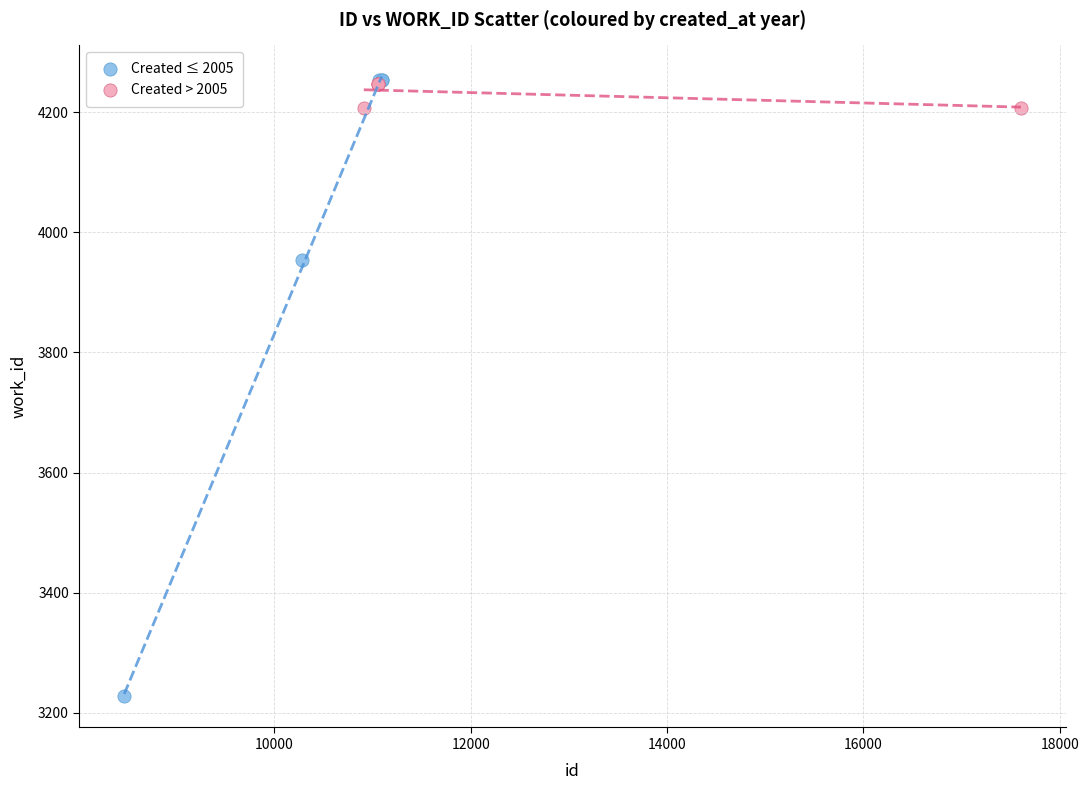

Which series contains the lowest Y value?

Created ≤ 2005